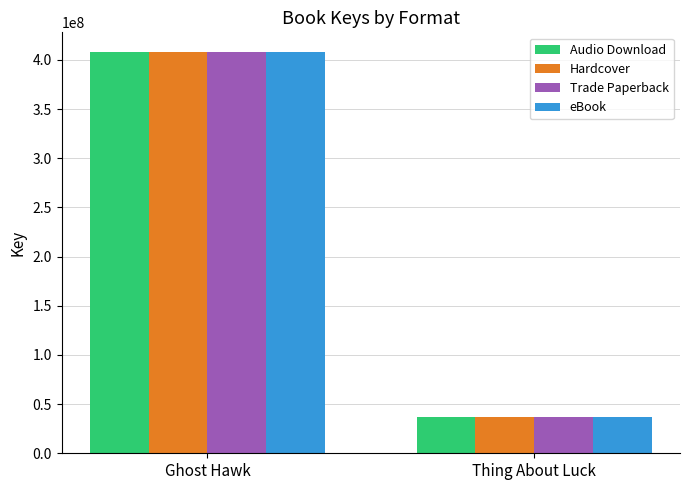

The value of Trade Paperback at Thing About Luck is 55775057. True or false?

False